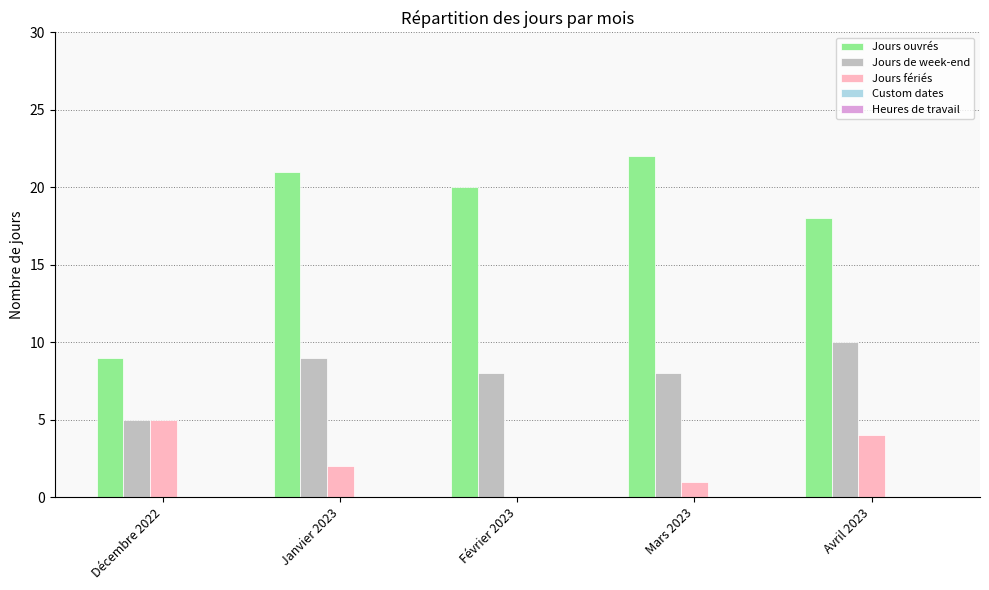

What is the spread (max minus min) of values at Janvier 2023?

19